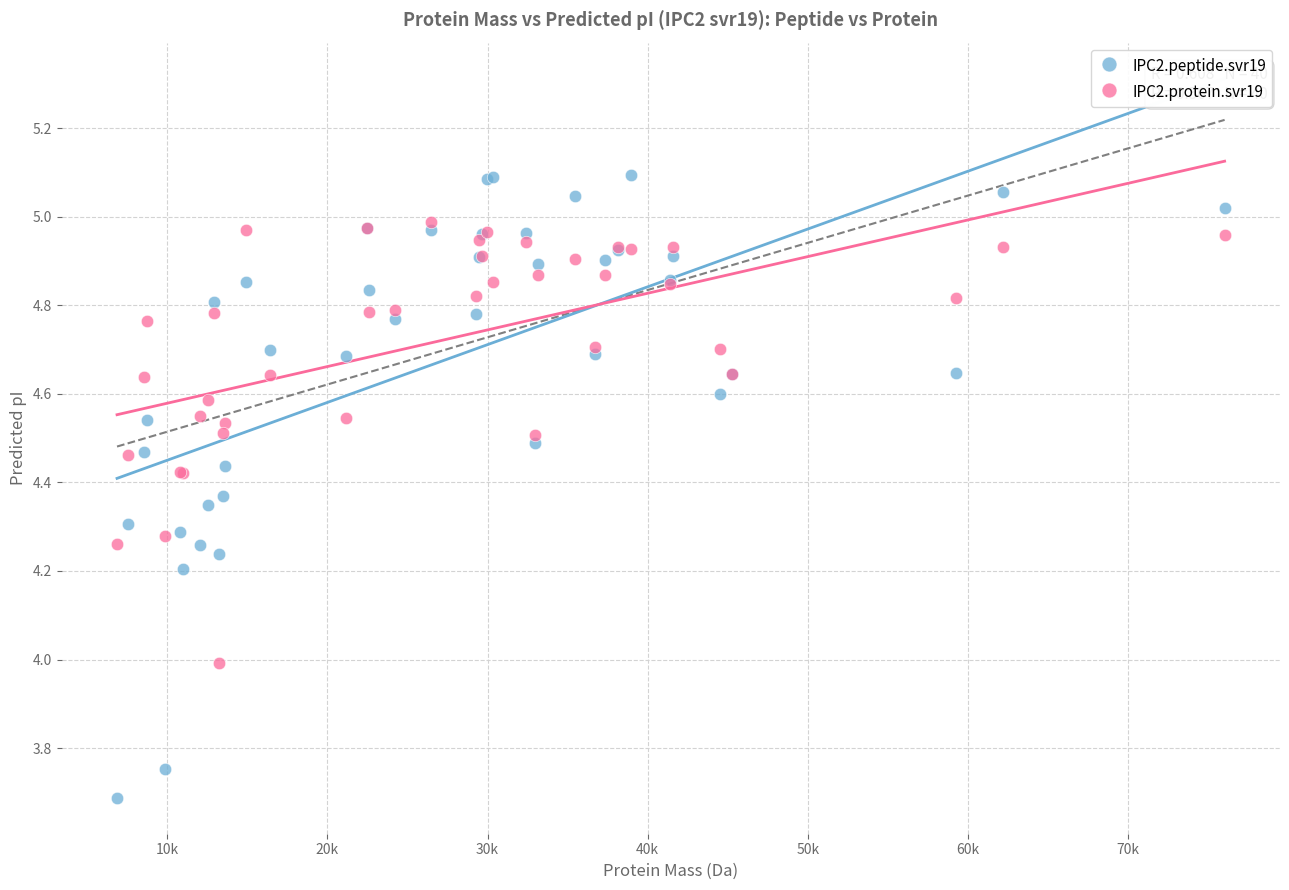

Which series has the largest Y range (max minus min)?

IPC2.peptide.svr19